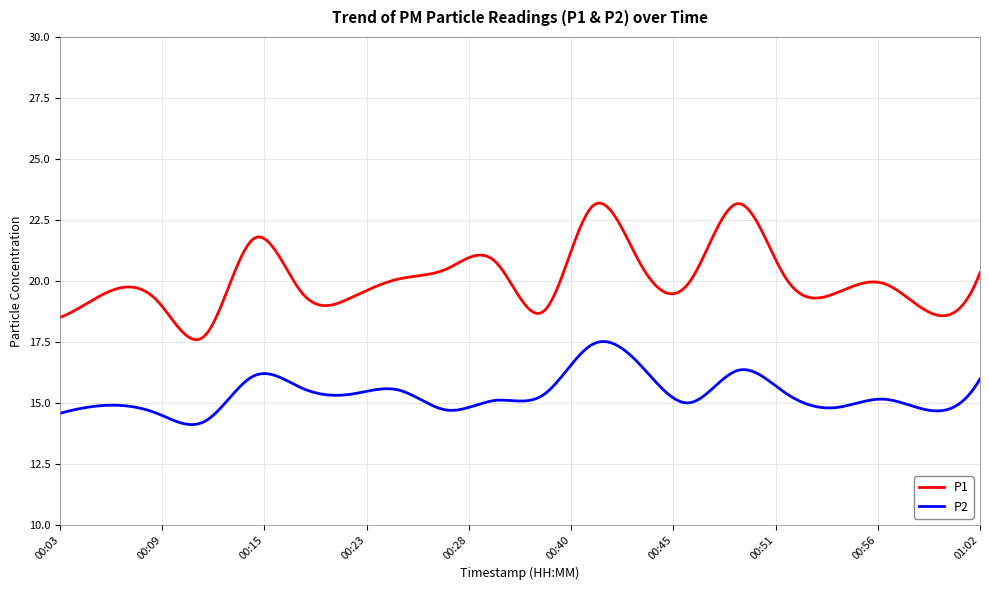

Which series has the largest total across all categories?

P1